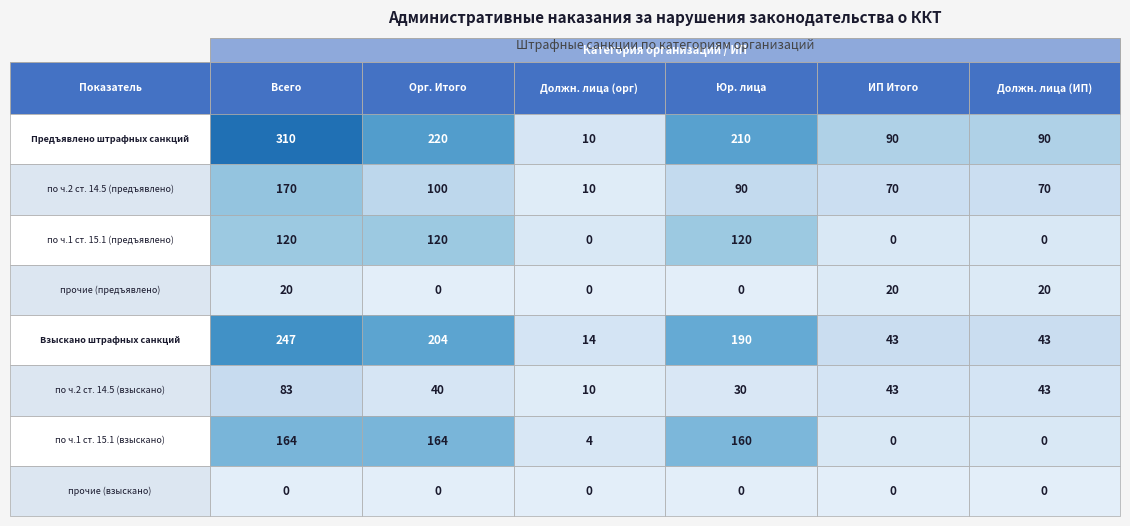

Rank the series at по ч.2 ст. 14.5 (предъявлено) from highest to lowest value.

Предъявлено штрафных санкций, Взыскано штрафных санкций, по ч.1 ст. 15.1 (взыскано), по ч.1 ст. 15.1 (предъявлено), по ч.2 ст. 14.5 (предъявлено), по ч.2 ст. 14.5 (взыскано), прочие (предъявлено), прочие (взыскано)